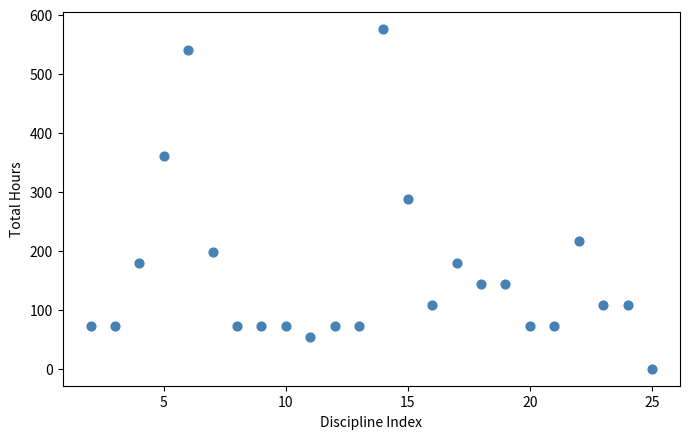

What is the range of Y values (max minus min)?

576